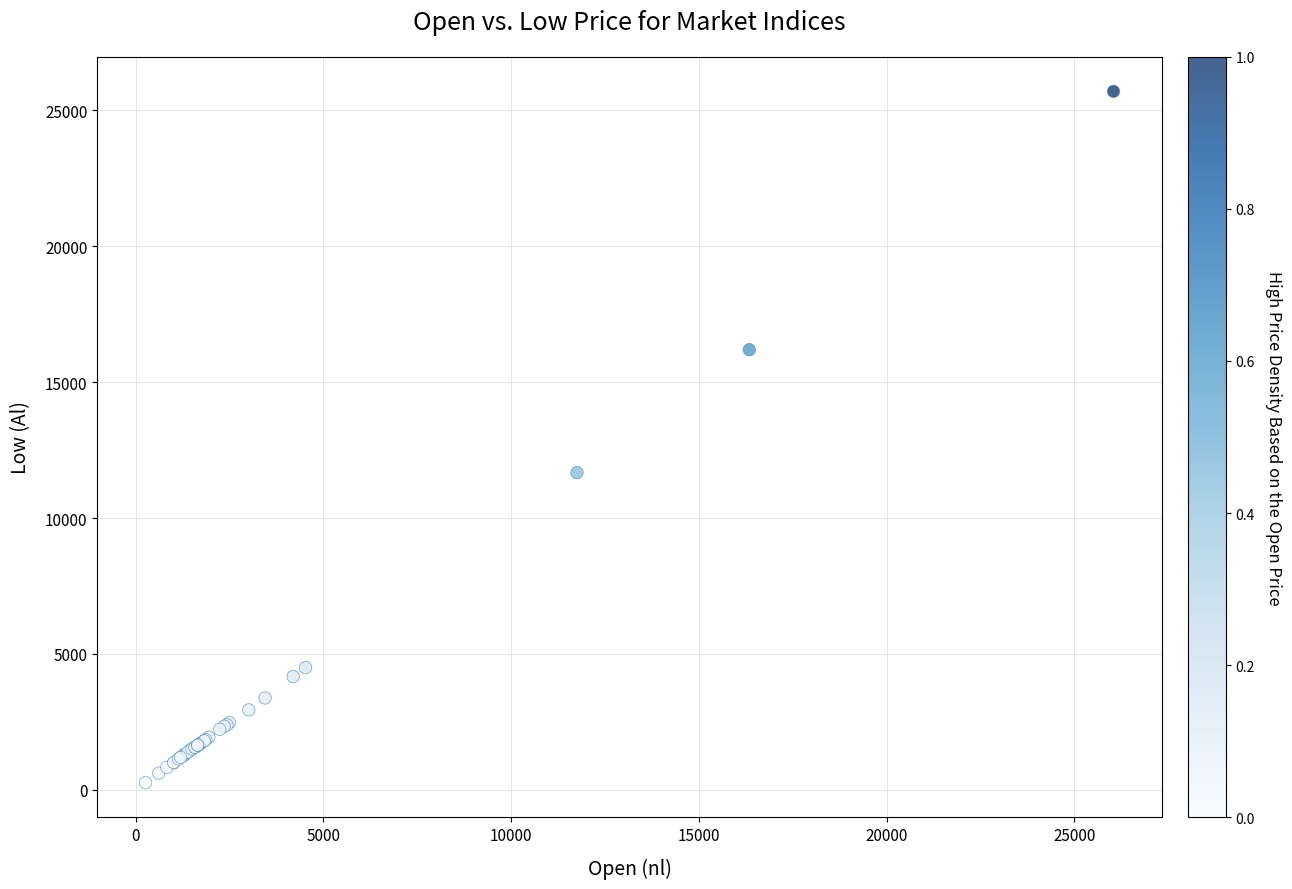

What Y value in the scatter plot is closest to 12982?

11672.6